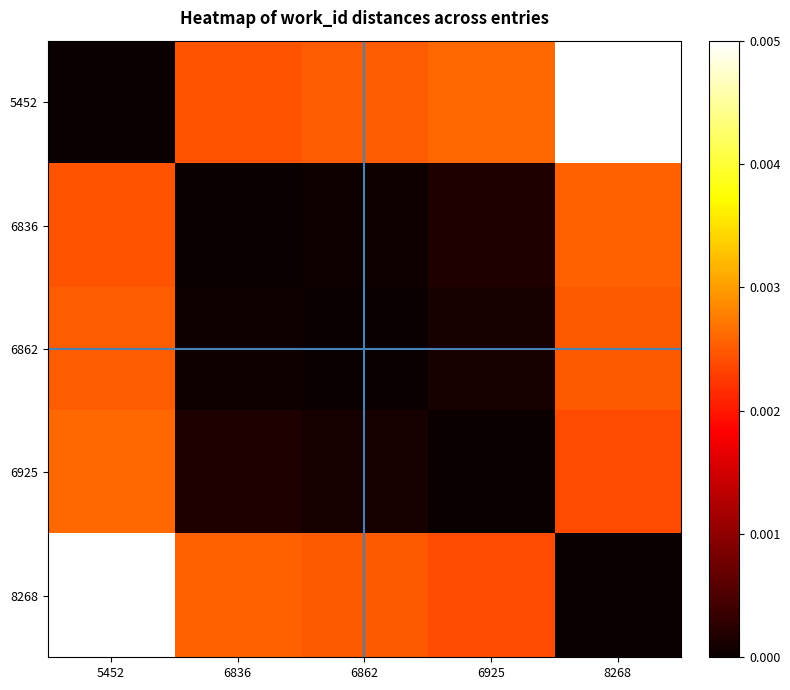

Which series has the largest range (max minus min)?

5452